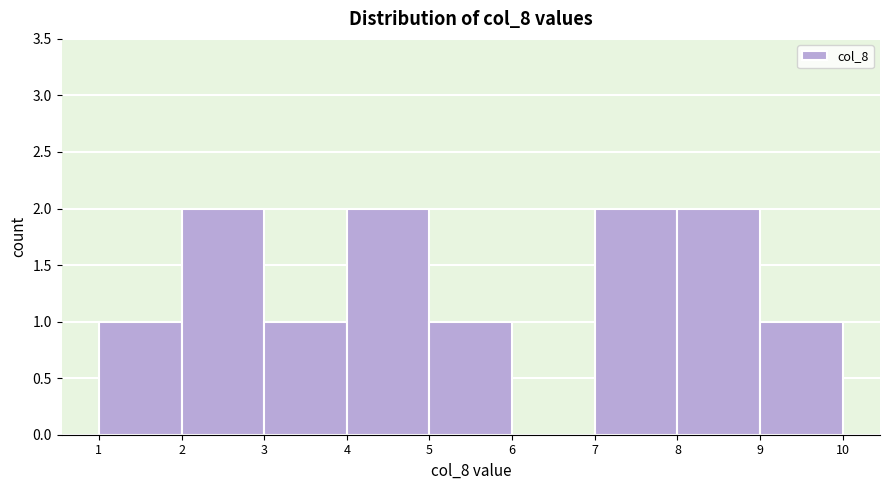

Reading left to right, transcribe this chart: for each bar, give the range it covers on the x-axis and its height. The values are not printed on the chart, so give them approximately, as read against the axis.

1 to 2: 1
2 to 3: 2
3 to 4: 1
4 to 5: 2
5 to 6: 1
6 to 7: 0
7 to 8: 2
8 to 9: 2
9 to 10: 1